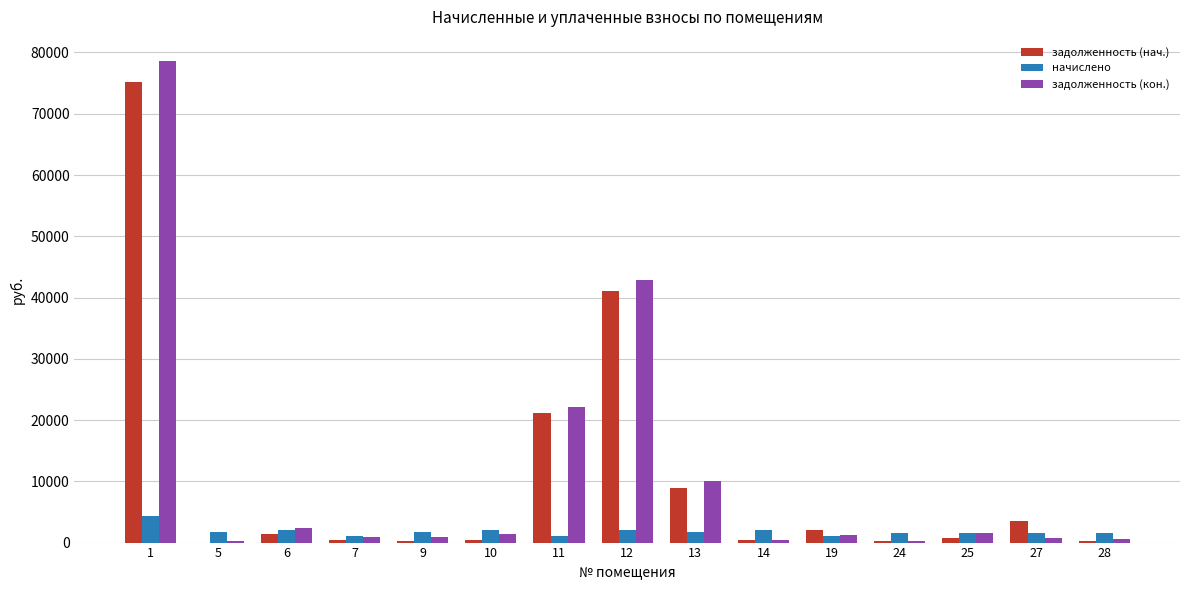

What is the sum of all задолженность (кон.) values?

164274.0